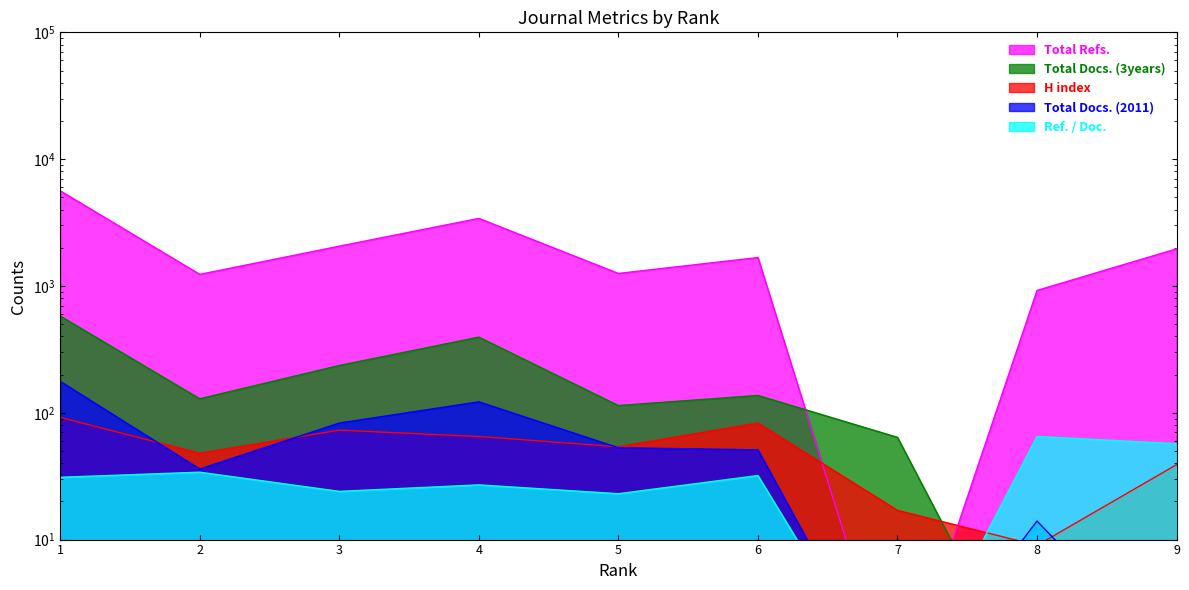

How many data points in Total Docs. (2011) are less than 51?

4